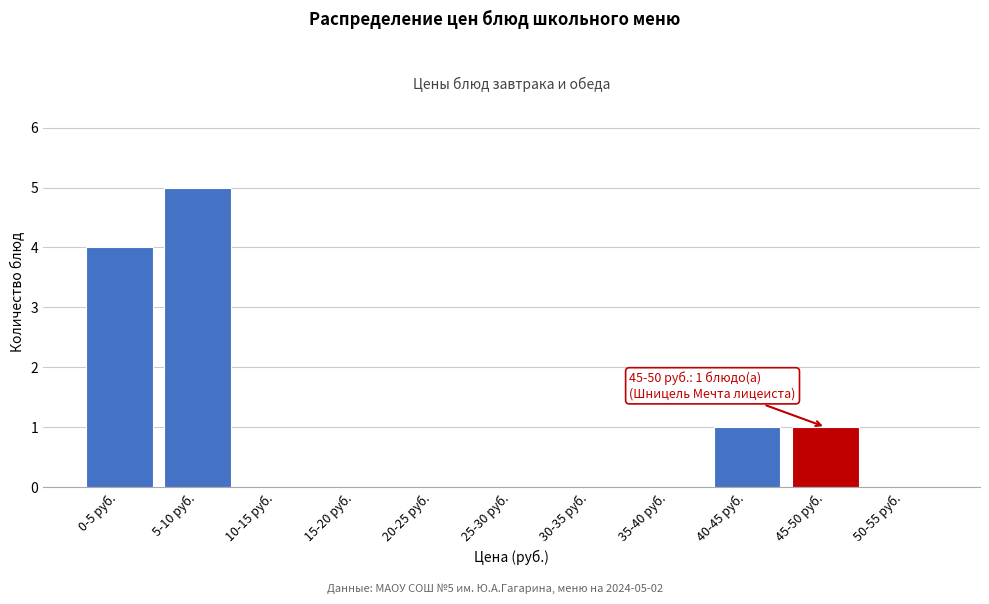

Reading right to left, transcribe all the data shown in this chart.

50-55 руб.=0	45-50 руб.=1	40-45 руб.=1	35-40 руб.=0	30-35 руб.=0	25-30 руб.=0	20-25 руб.=0	15-20 руб.=0	10-15 руб.=0	5-10 руб.=5	0-5 руб.=4